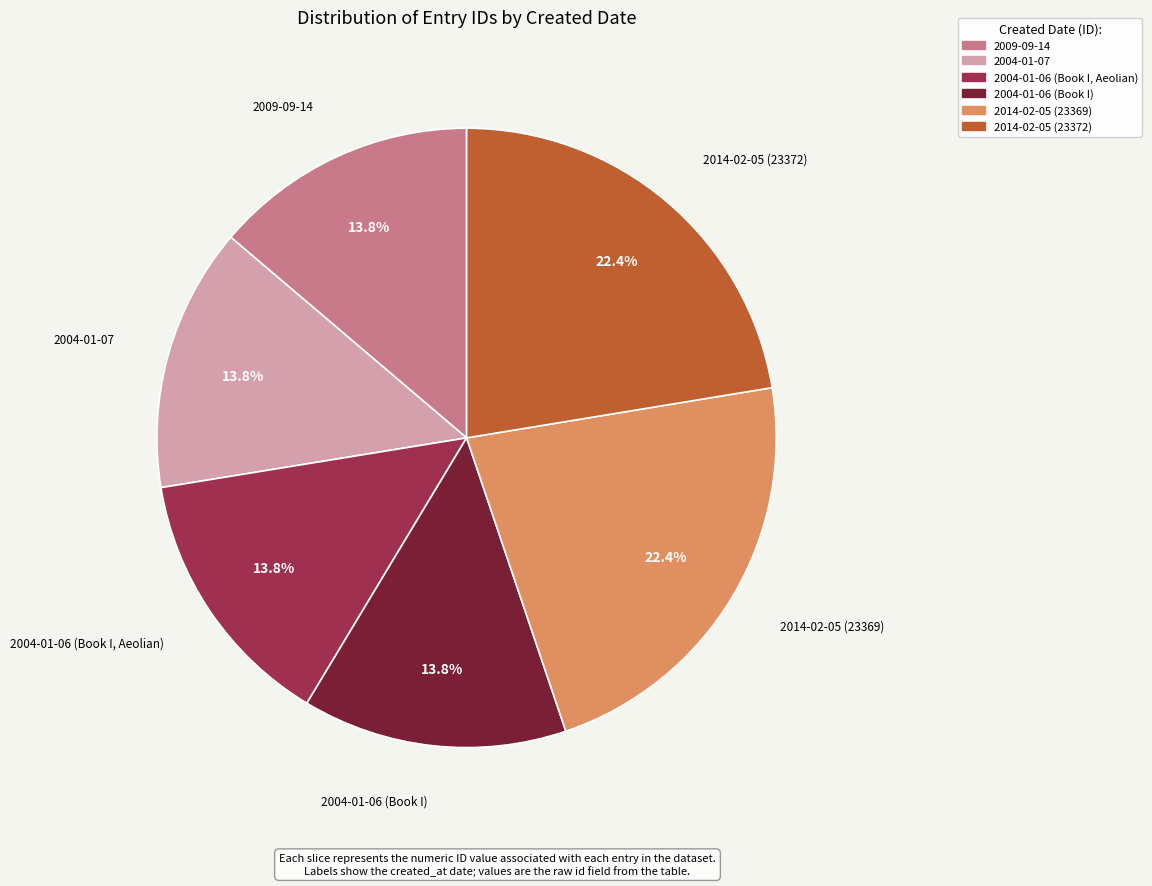

Is there a majority slice in this chart?

No